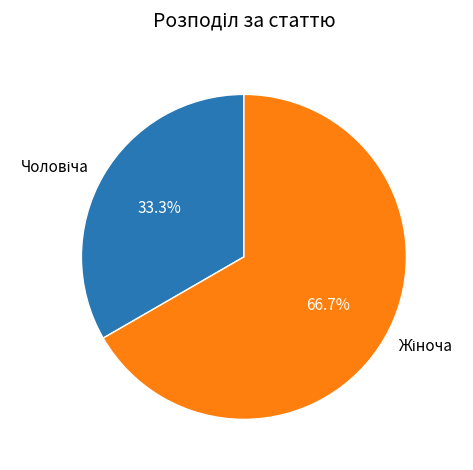

To the nearest percent, what is the average slice percentage?

50%